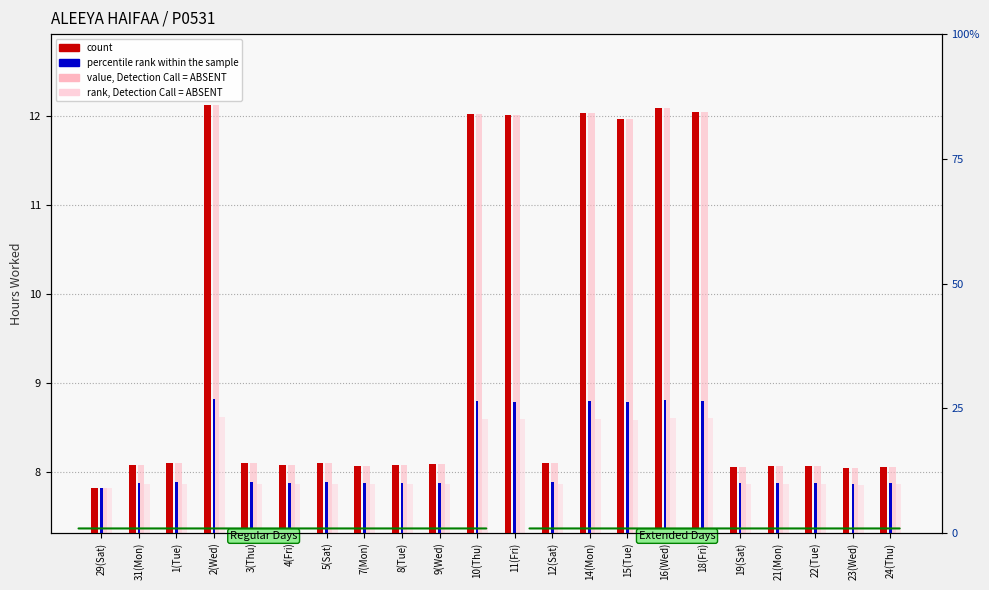

How many bars are there in total?

88